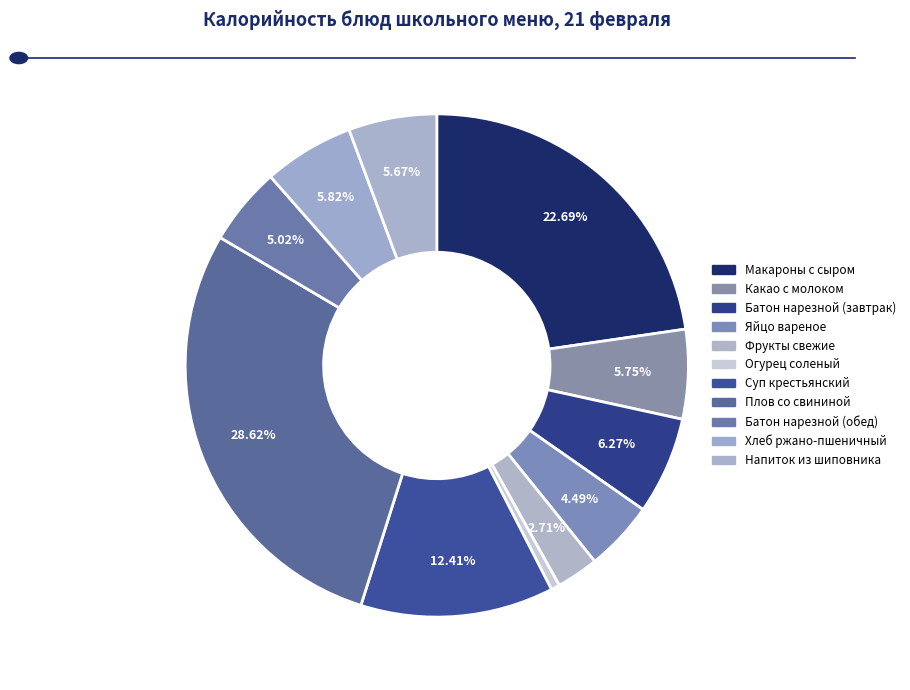

To the nearest percent, what percentage of the pie is Огурец соленый?

1%